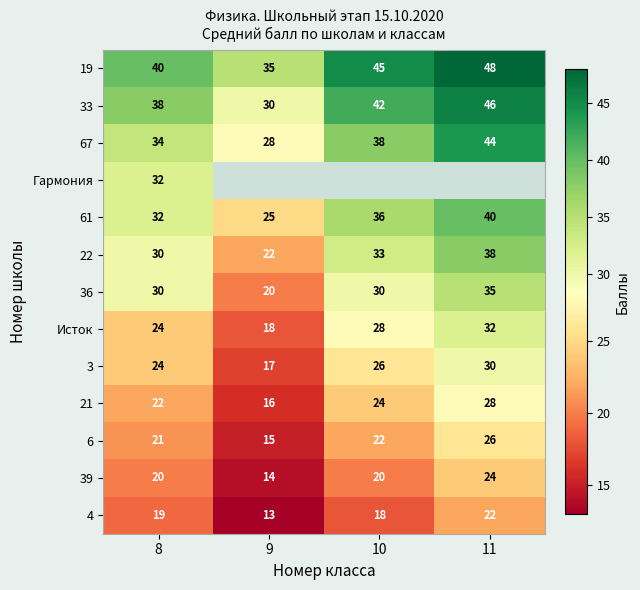

At which label does 22 reach its peak?

11